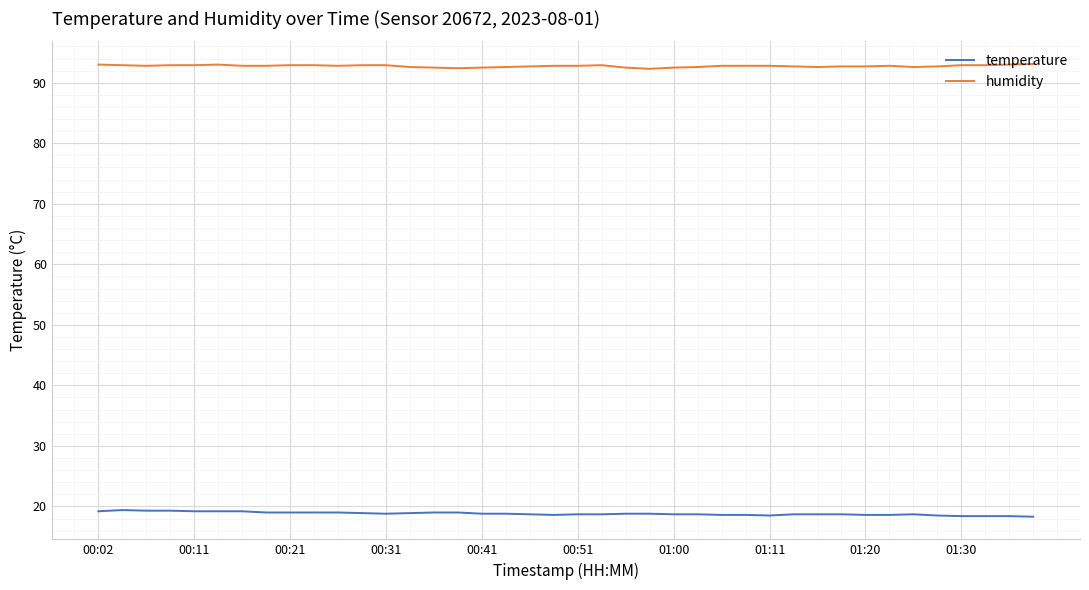

True or false: temperature and humidity cross at least once.

False